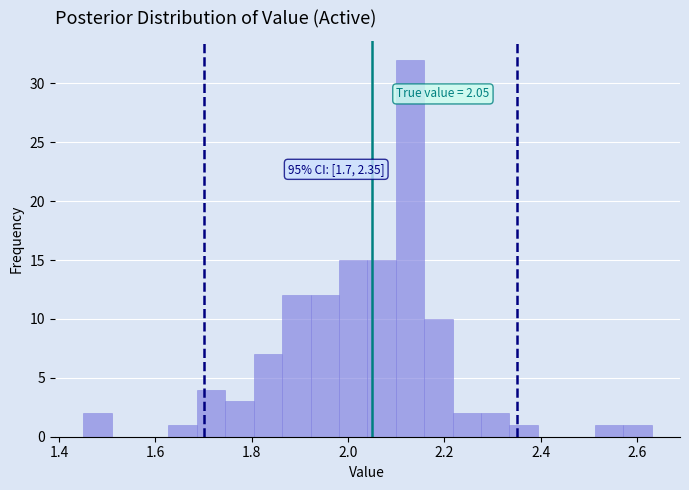

Around what value on the x-axis is the tallest bar? Give the approximate position of its centre, as read against the axis.

2.12